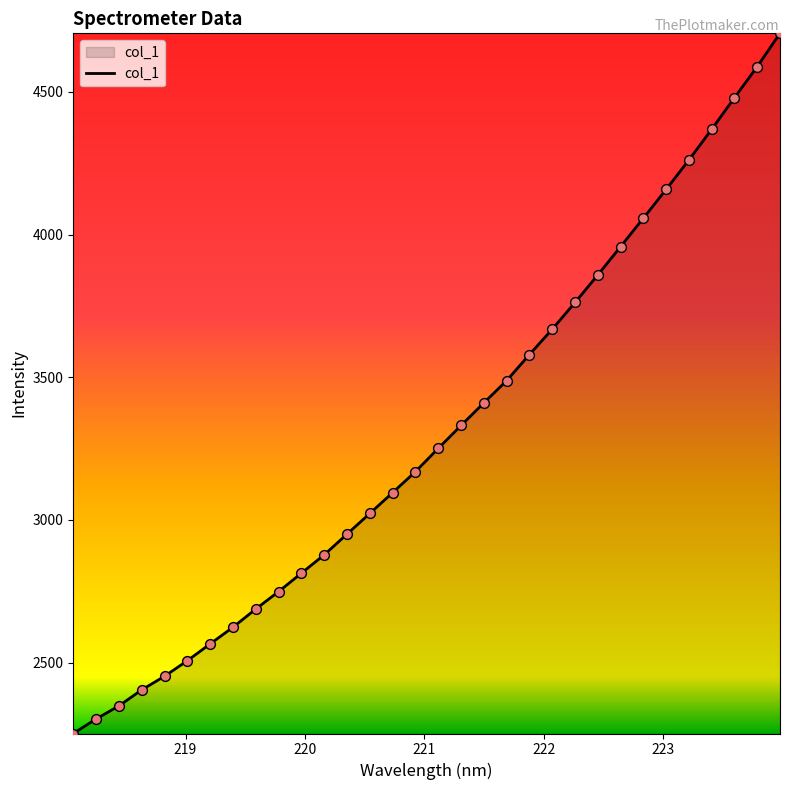

What is the smallest value displayed?

2251.5